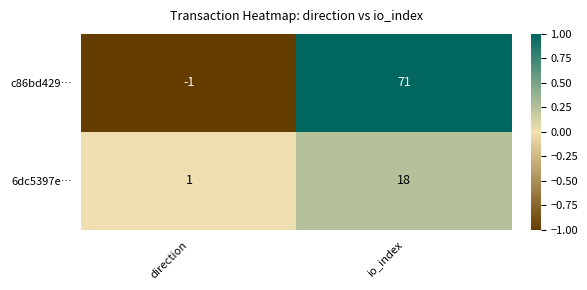

Reading left to right, transcribe all the data shown in this chart.

c86bd429…: direction=-1	io_index=71
6dc5397e…: direction=1	io_index=18